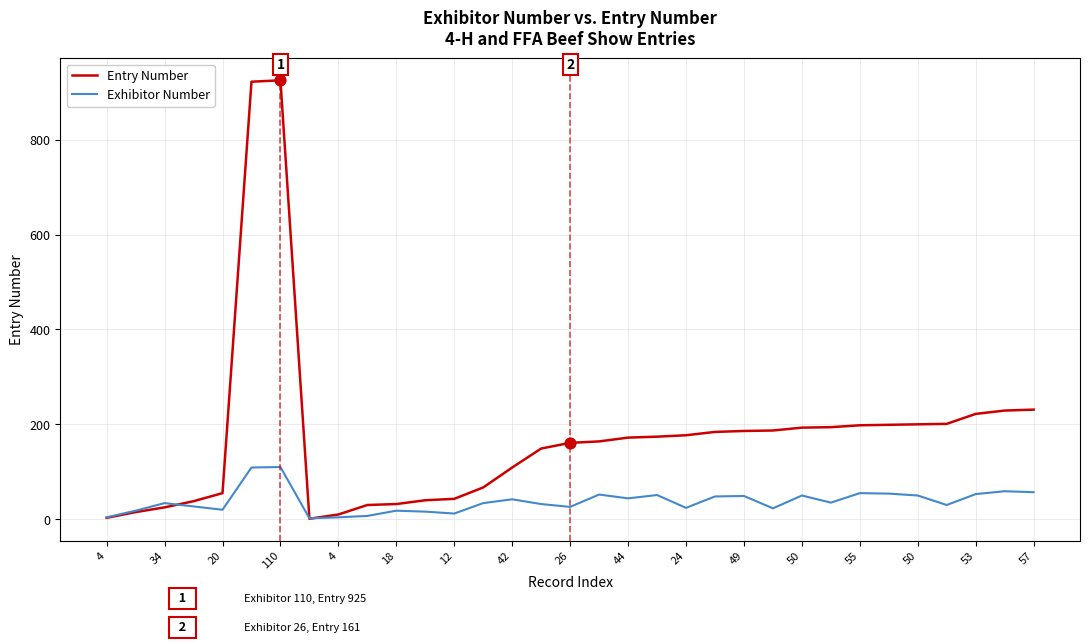

Which series has the largest total across all categories?

Entry Number